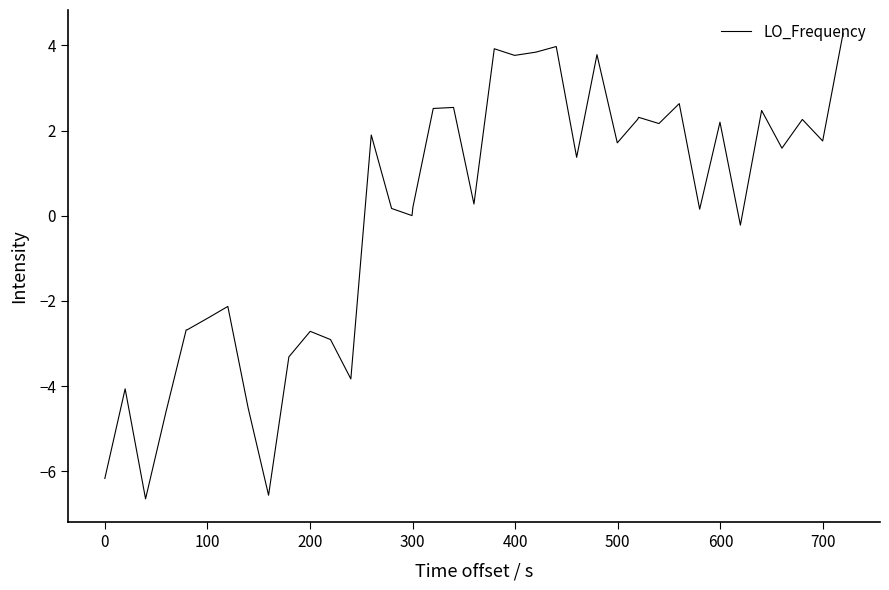

What is the maximum value shown in the chart?

4.3